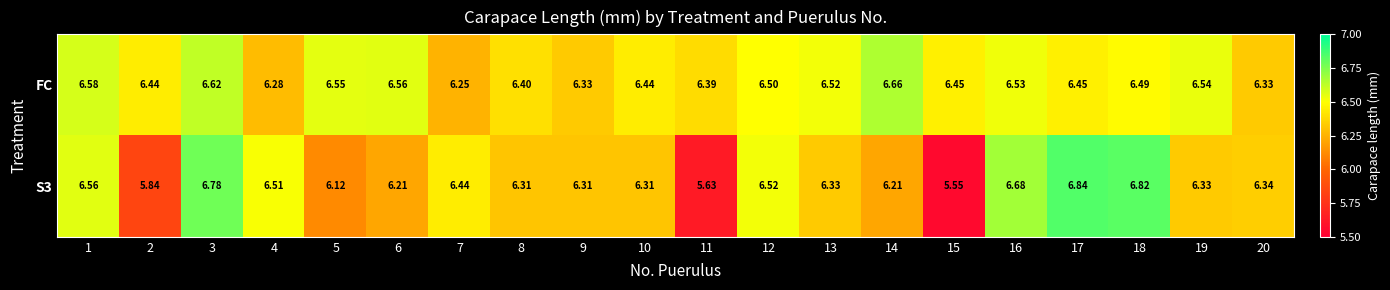

Is the value of S3 at 13 greater than the value of FC at 12?

No